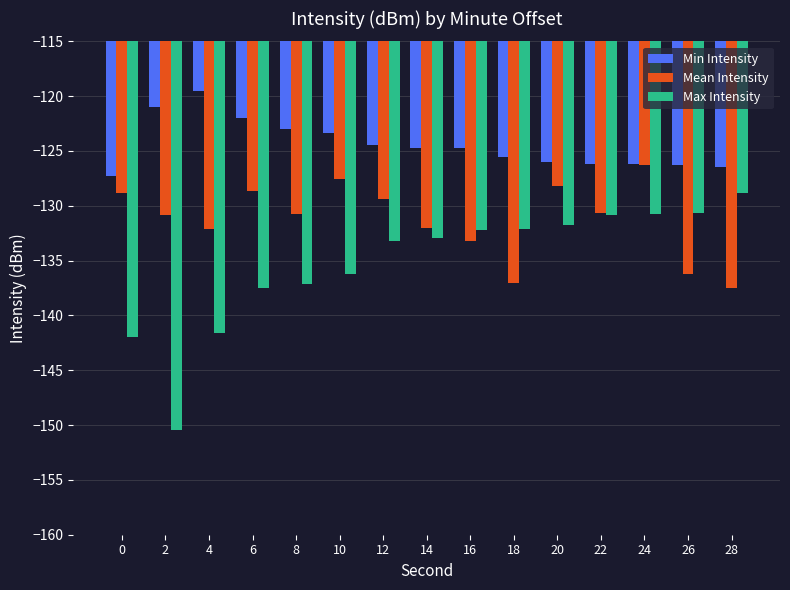

What is the difference between the maximum and minimum values in the Min Intensity series?

7.7